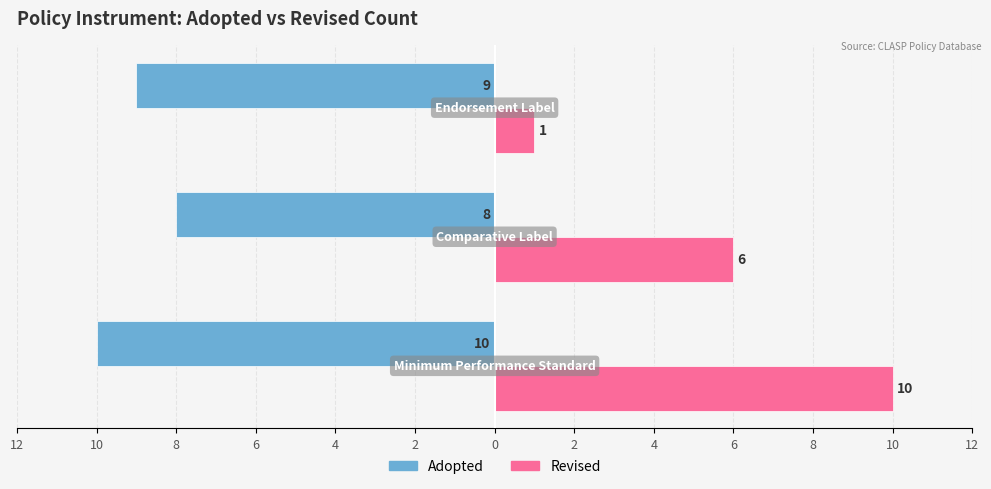

What is the value of the Revised bar at the 2nd from the left?

6